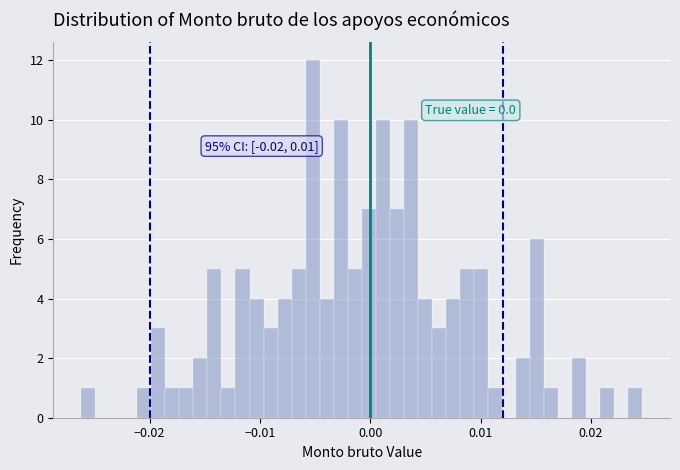

Around what value on the x-axis is the tallest bar? Give the approximate position of its centre, as read against the axis.

-0.005